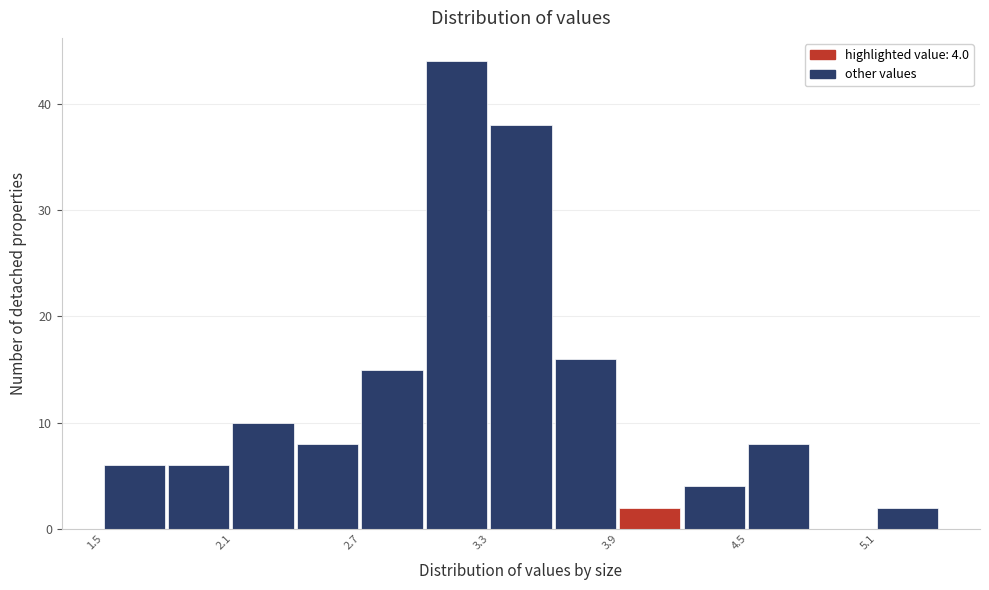

Read against the x-axis, roughly where is the centre of the tallest bar?

3.1